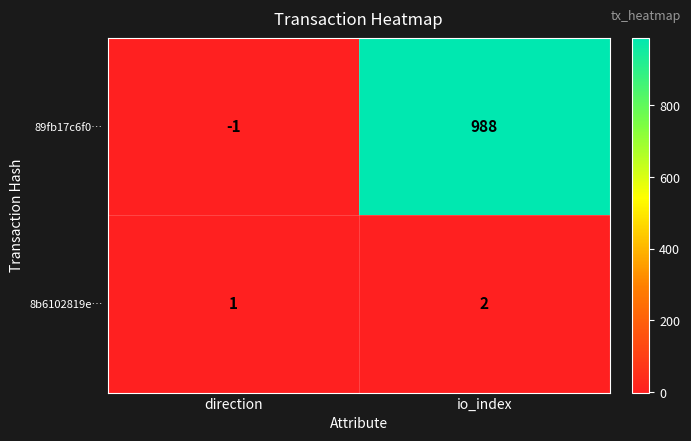

Rank the series at io_index from highest to lowest value.

89fb17c6f0…, 8b6102819e…